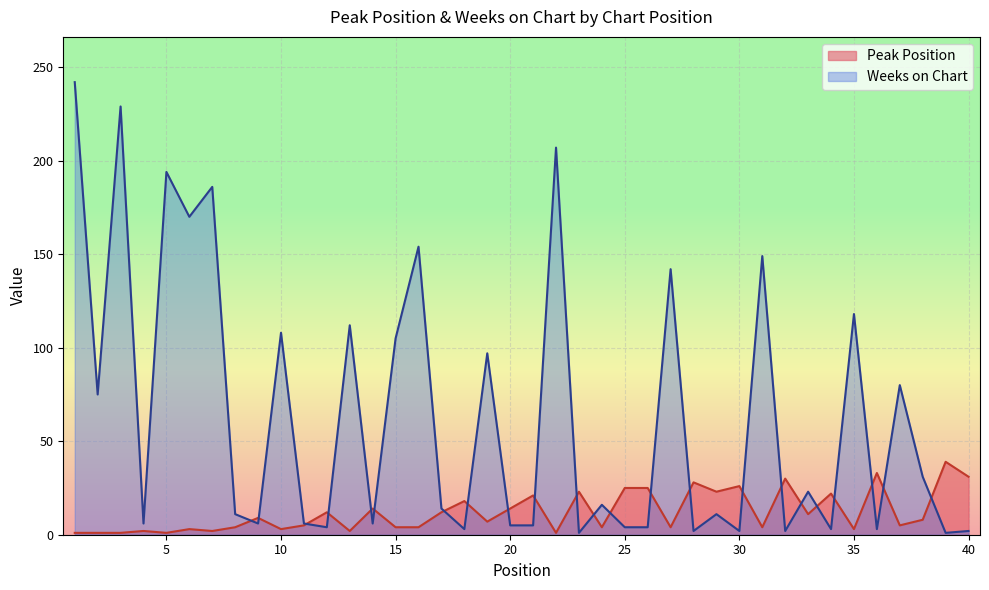

How many interior local valleys does the Weeks on Chart series have?

14